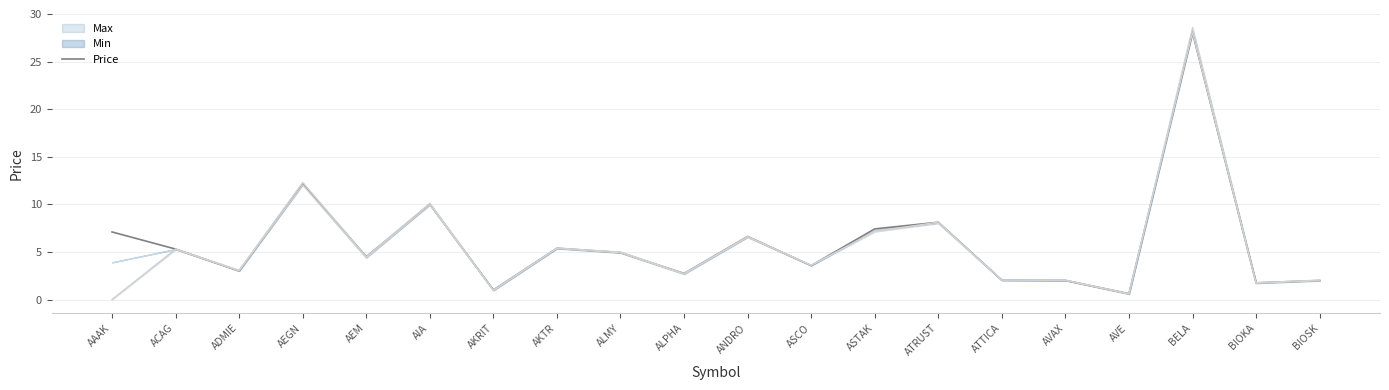

What is the sum of all values?

118.3